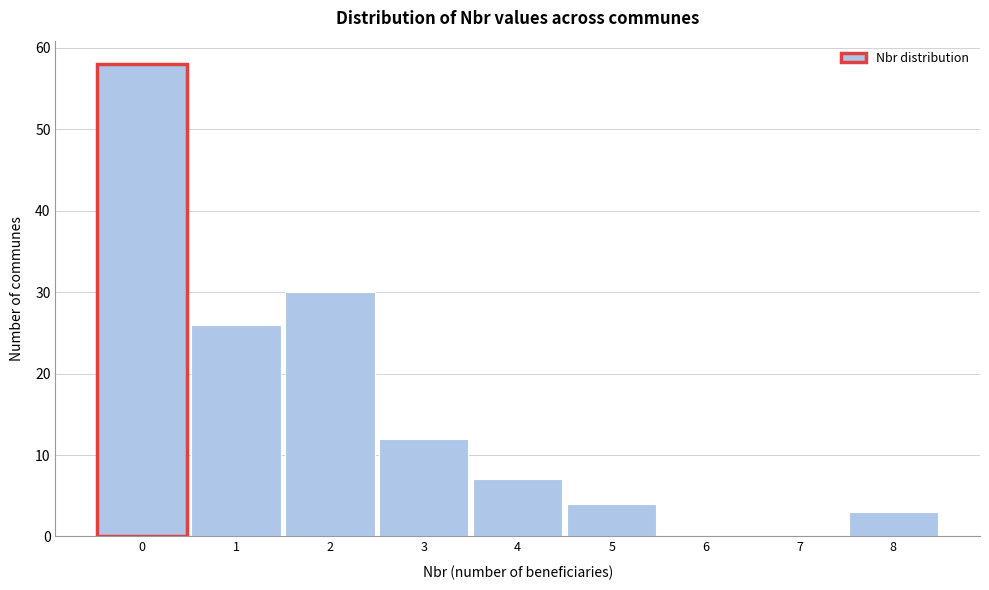

Over which range of the x-axis is the bar tallest?

-0.5 to 0.5